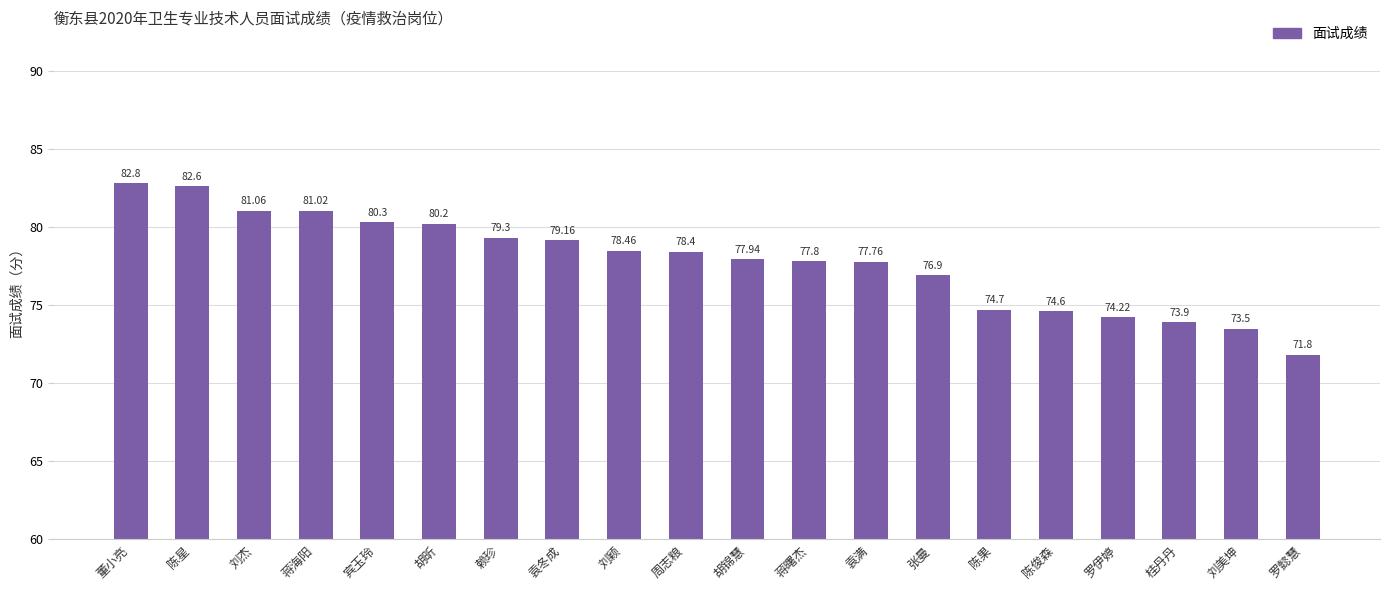

At which label does the data first exceed 78?

董小亮